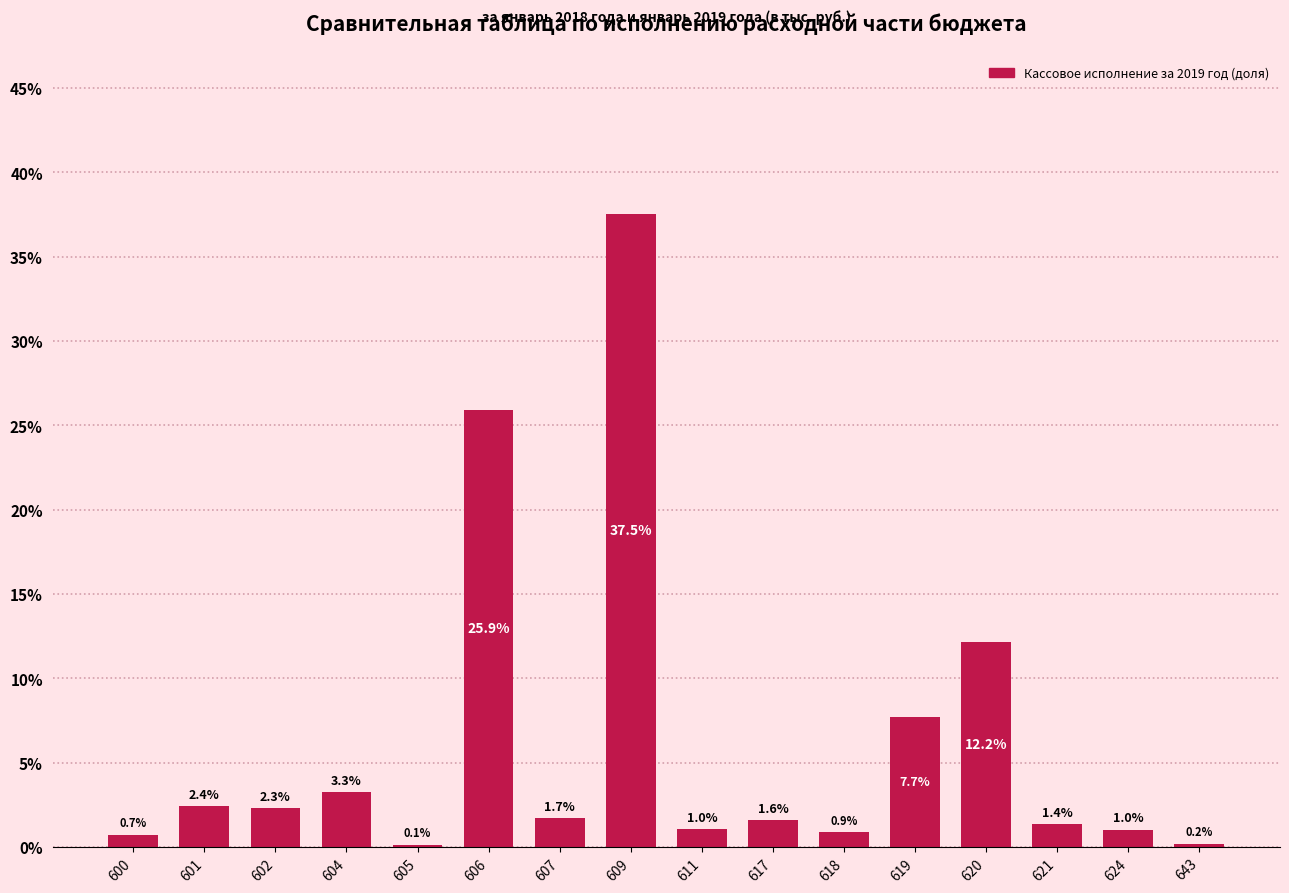

Reading left to right, transcribe all the data shown in this chart.

600=0.7	601=2.4	602=2.3	604=3.3	605=0.1	606=25.9	607=1.7	609=37.5	611=1.0	617=1.6	618=0.9	619=7.7	620=12.2	621=1.4	624=1.0	643=0.2